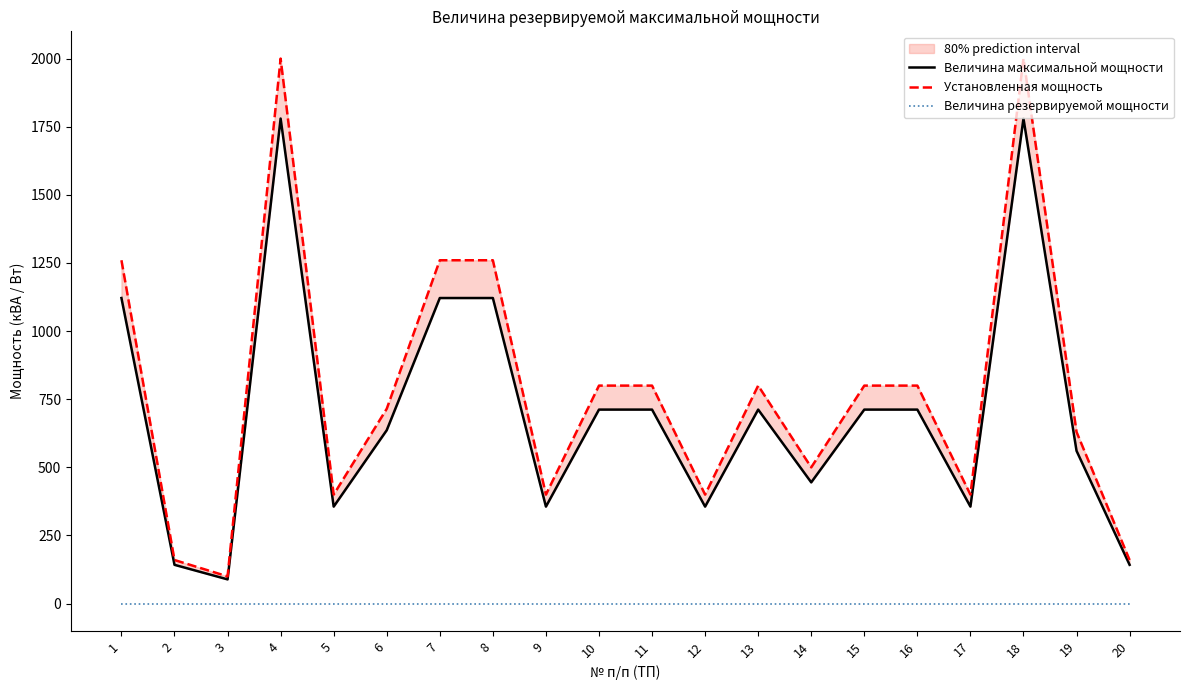

Rank the series by their maximum value, from highest to lowest.

Установленная мощность, Величина максимальной мощности, Величина резервируемой мощности